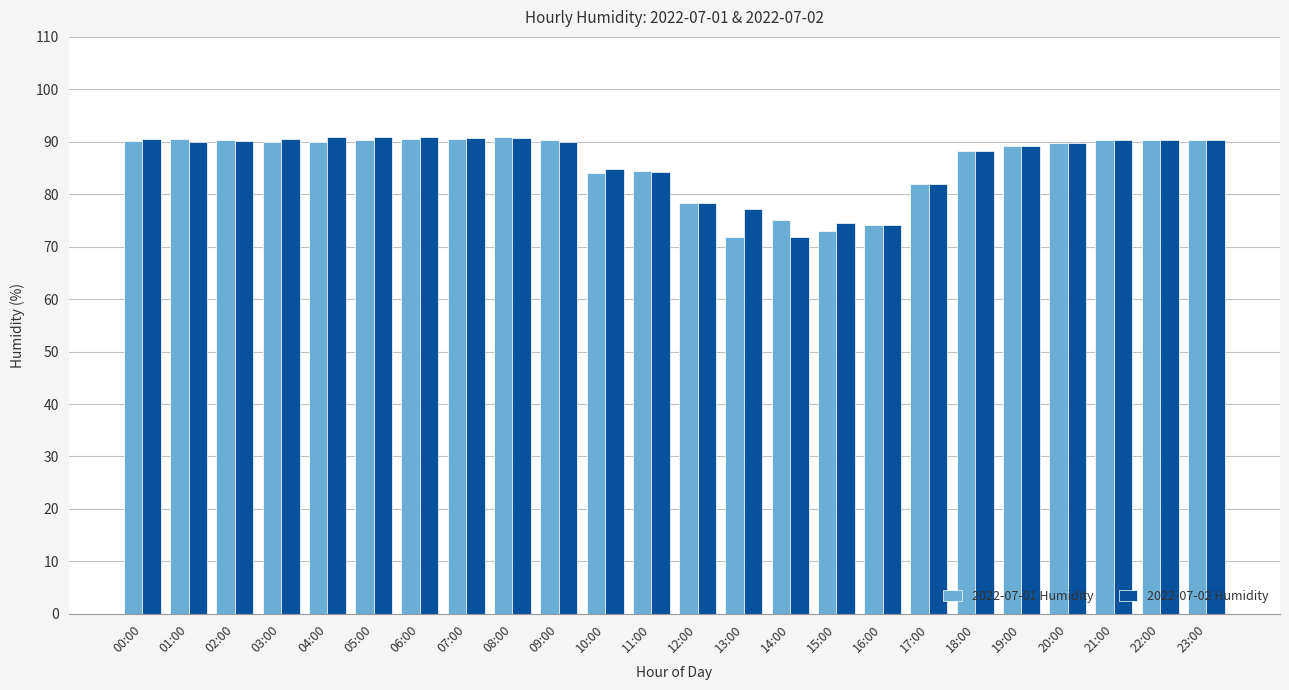

The value of 2022-07-02 Humidity at 16:00 is 74.1. True or false?

True